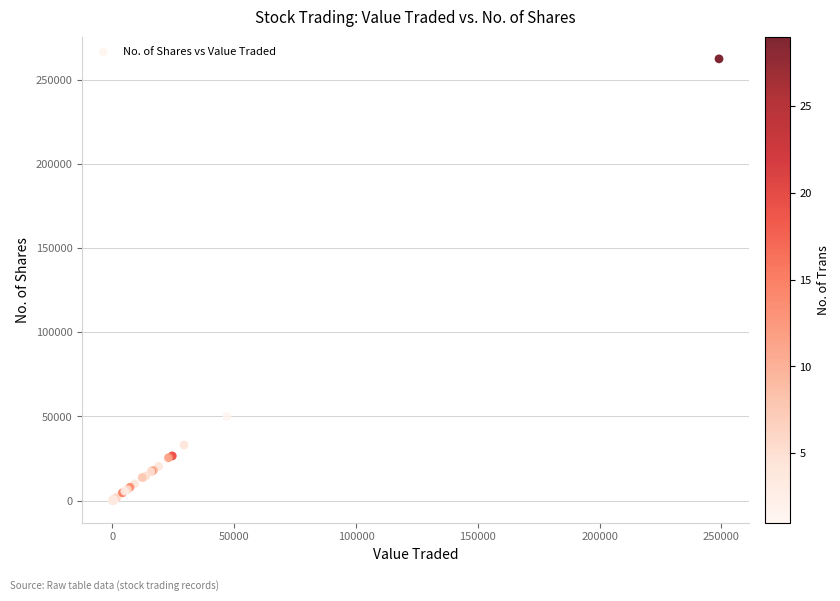

What Y value in the scatter plot is closest to 131325?

50000